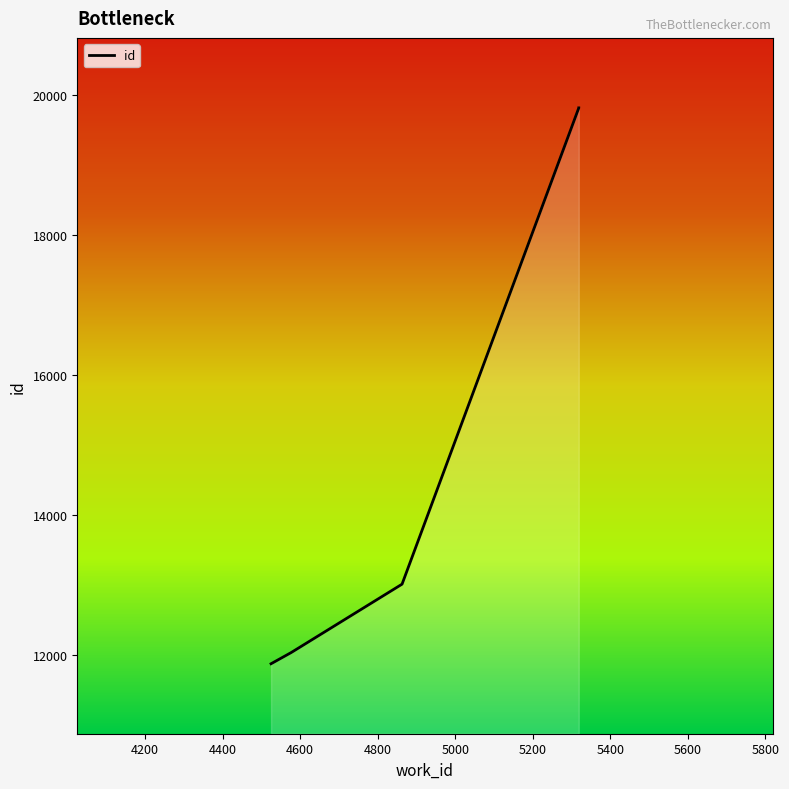

Count the number of categories in the chart.

5